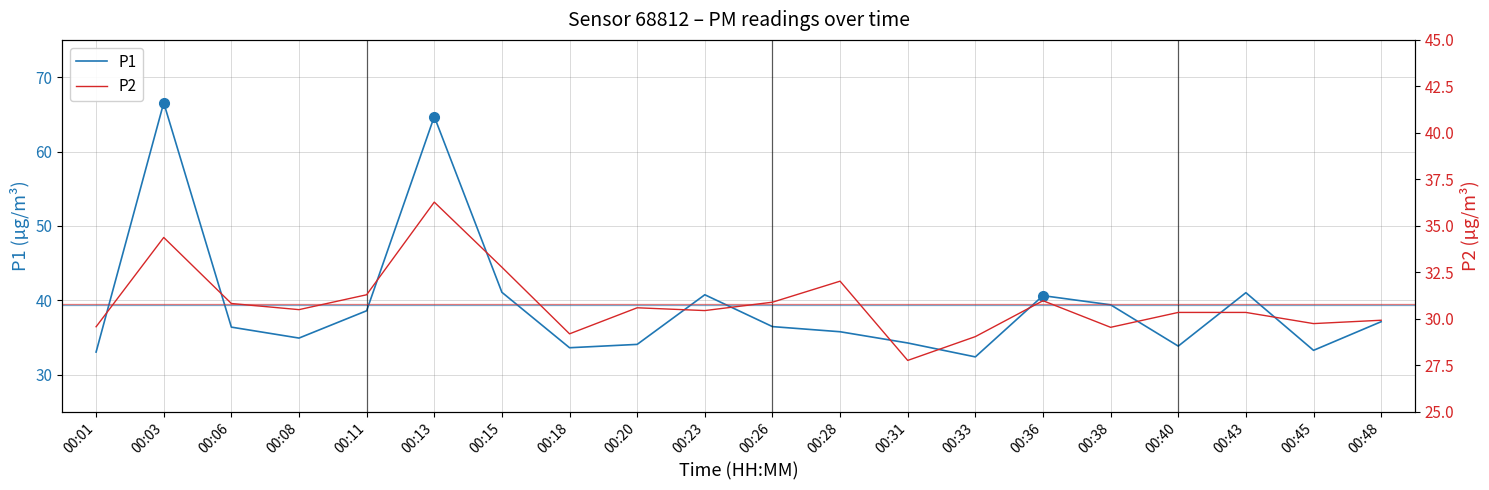

Is it true that P1 equals 55.0 at 00:11?

False